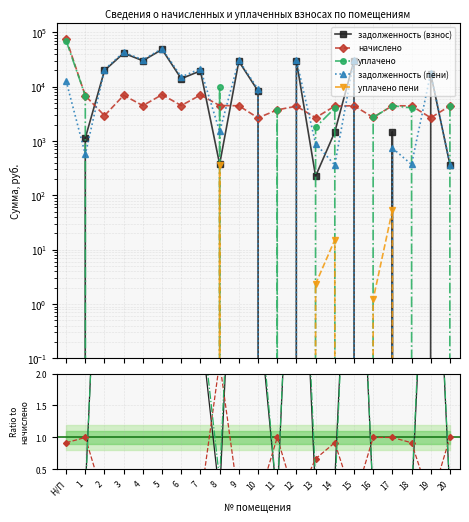

Which series ends up on top after the final intersection of задолженность (взнос) and задолженность (пени)?

задолженность (пени)